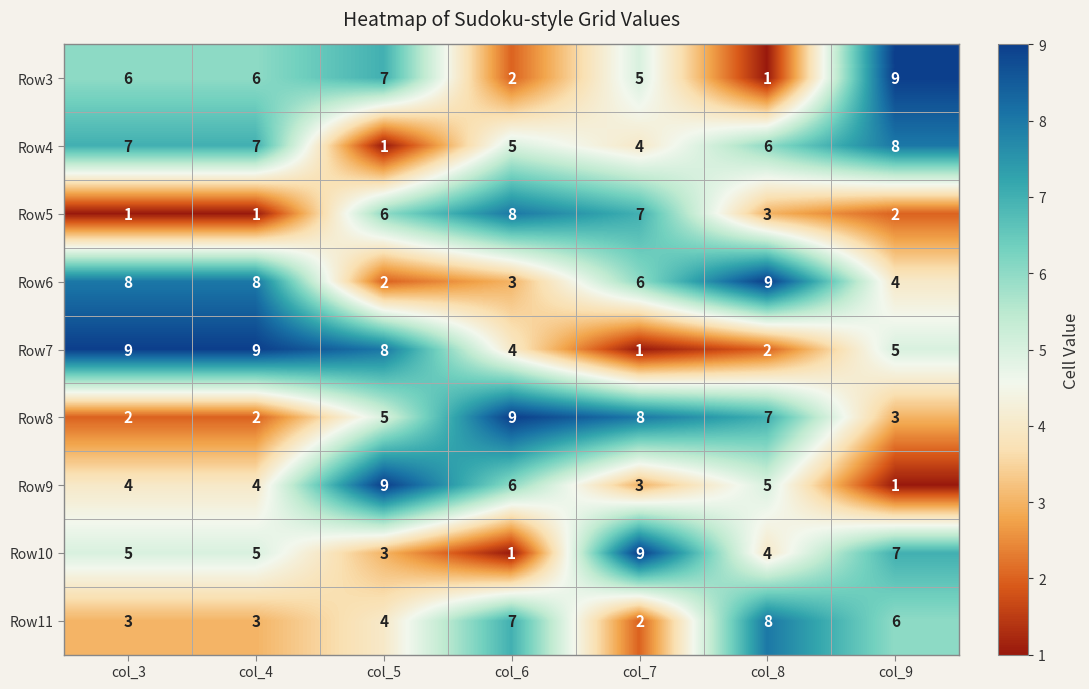

Which category has the lowest value in the Row4 series?

col_5